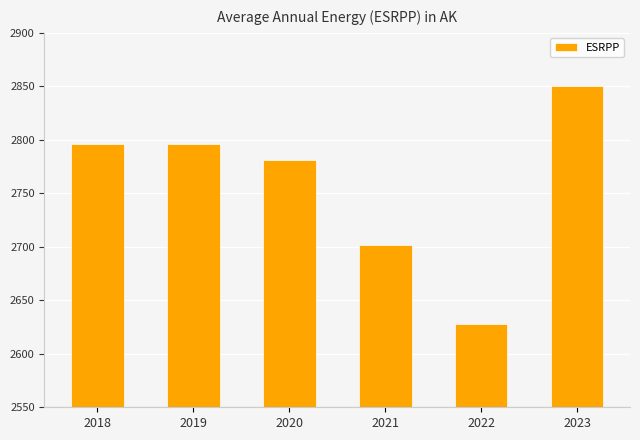

What is the sum of all values?

16553